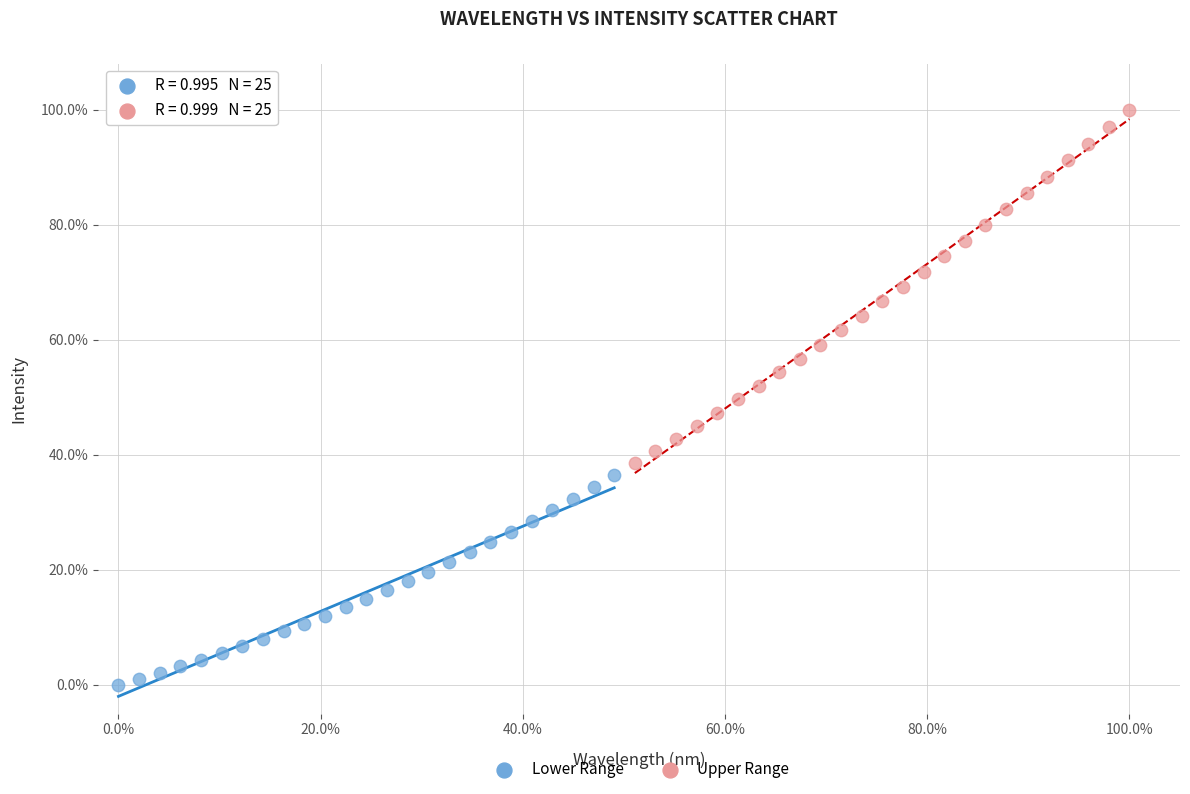

What are all the series names shown in the legend?

Lower Range, Upper Range